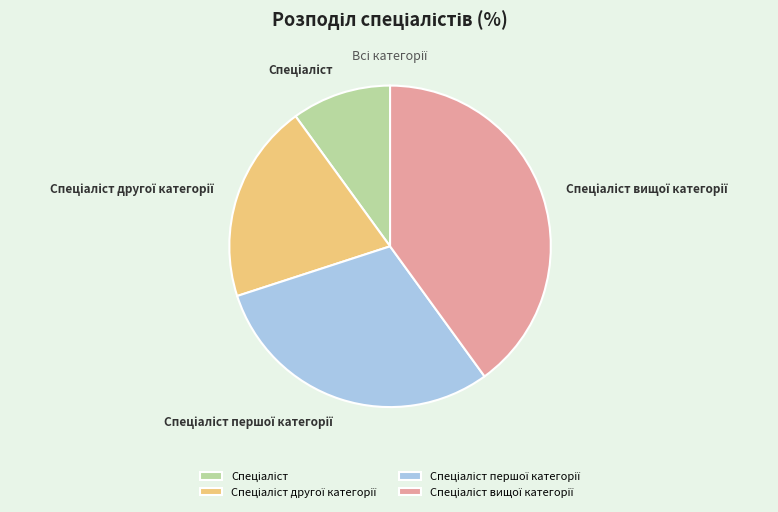

Is there a majority slice in this chart?

No